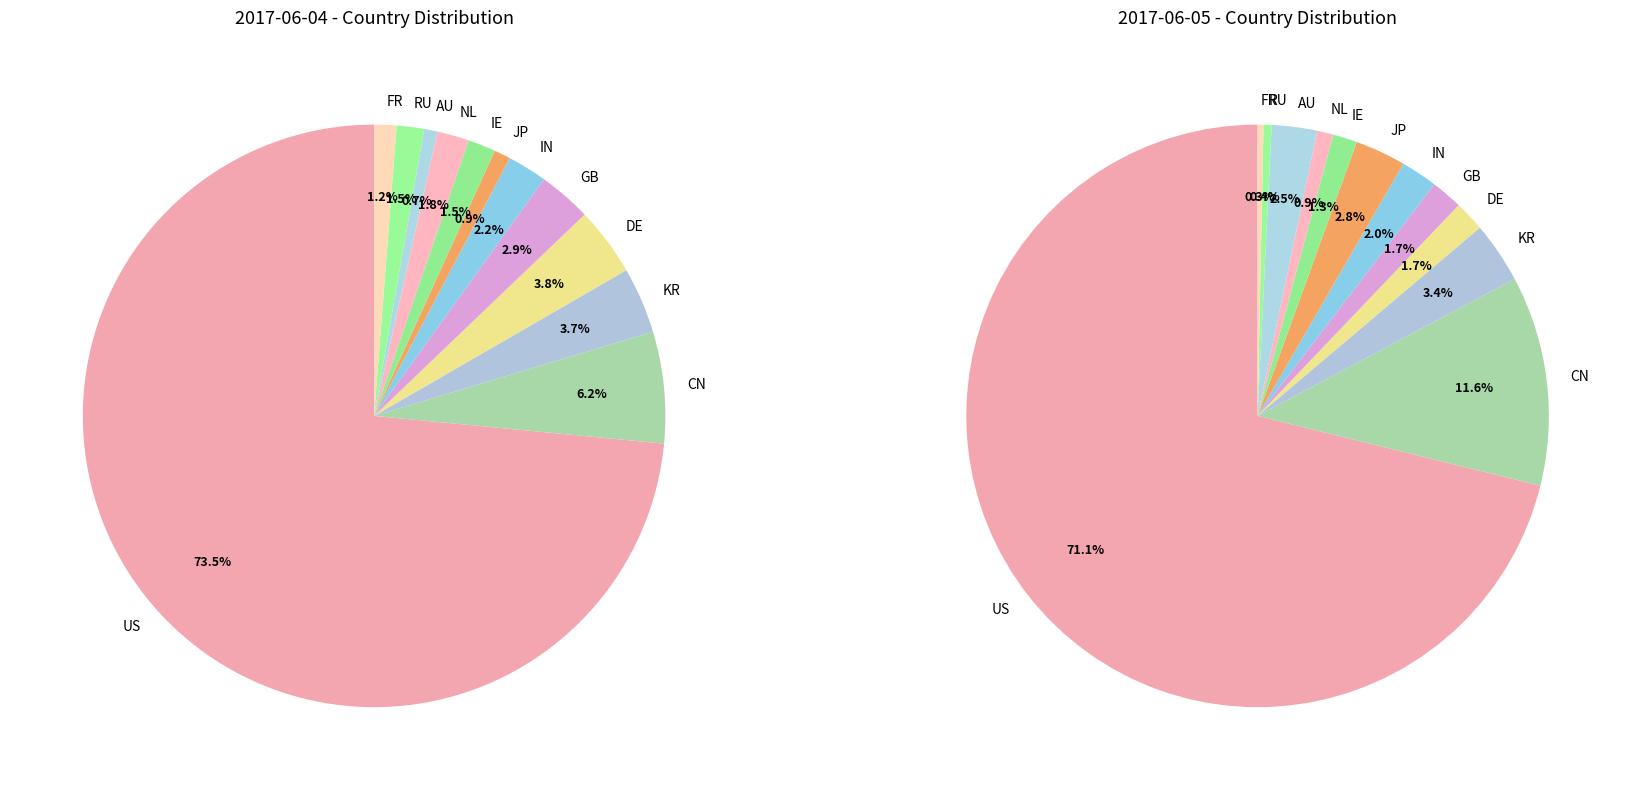

To the nearest percent, what portion does CN represent?

12%